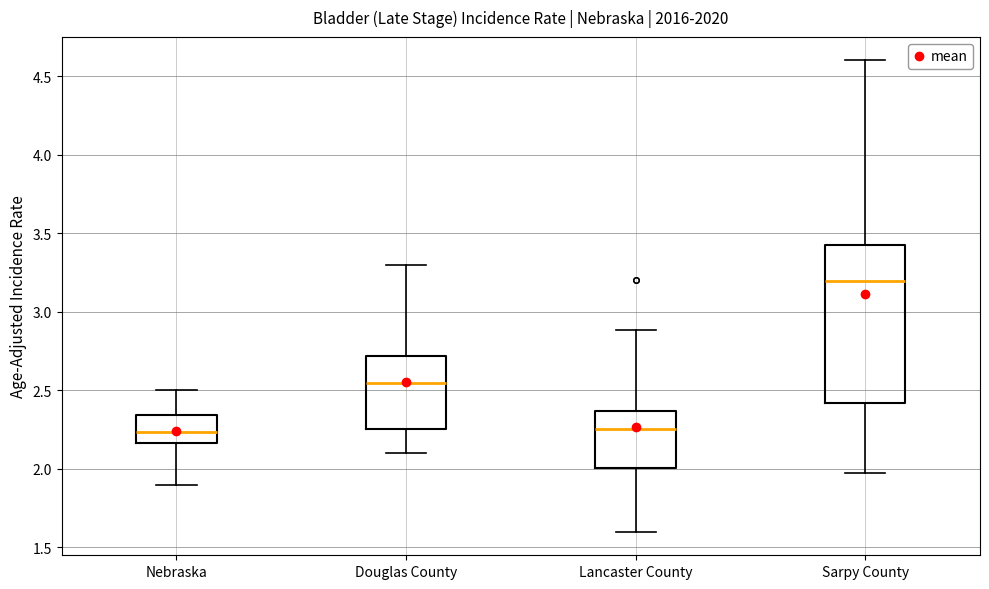

Reading left to right, transcribe this box plot: for each box, give where its median line is, the range the box spans, and where its two whiskers end, as read against the y-axis. The values are not printed on the chart, so give them approximately, as read against the axis.

Nebraska: median 2.25, box 2.15 to 2.35, whiskers 1.90 to 2.50
Douglas County: median 2.55, box 2.25 to 2.70, whiskers 2.10 to 3.30
Lancaster County: median 2.25, box 2.00 to 2.35, whiskers 1.60 to 2.90
Sarpy County: median 3.20, box 2.40 to 3.45, whiskers 2.00 to 4.60